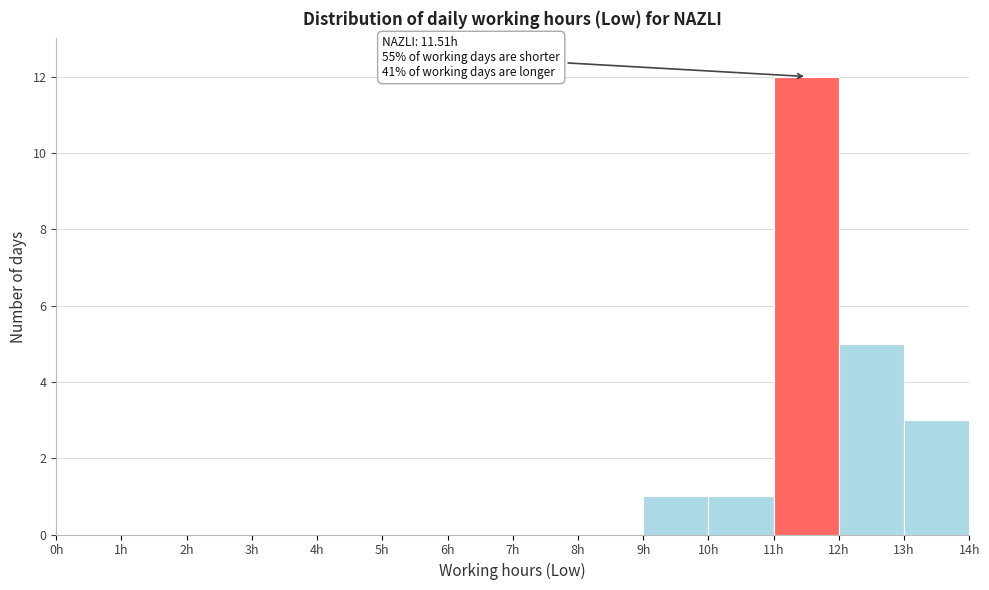

Over which range of the x-axis is the bar tallest?

11 to 12